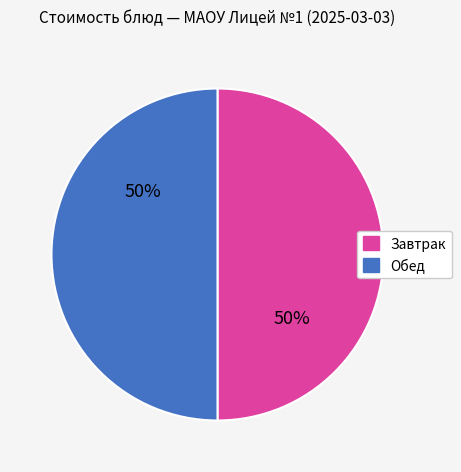

To the nearest percent, what is the average slice percentage?

50%